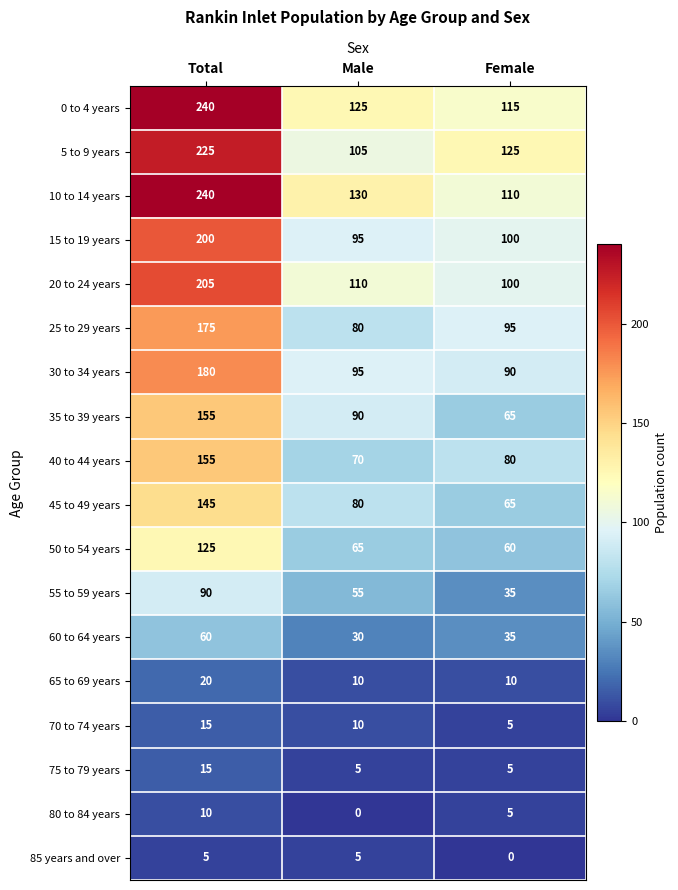

What is the difference between the highest and lowest values at Male?

130